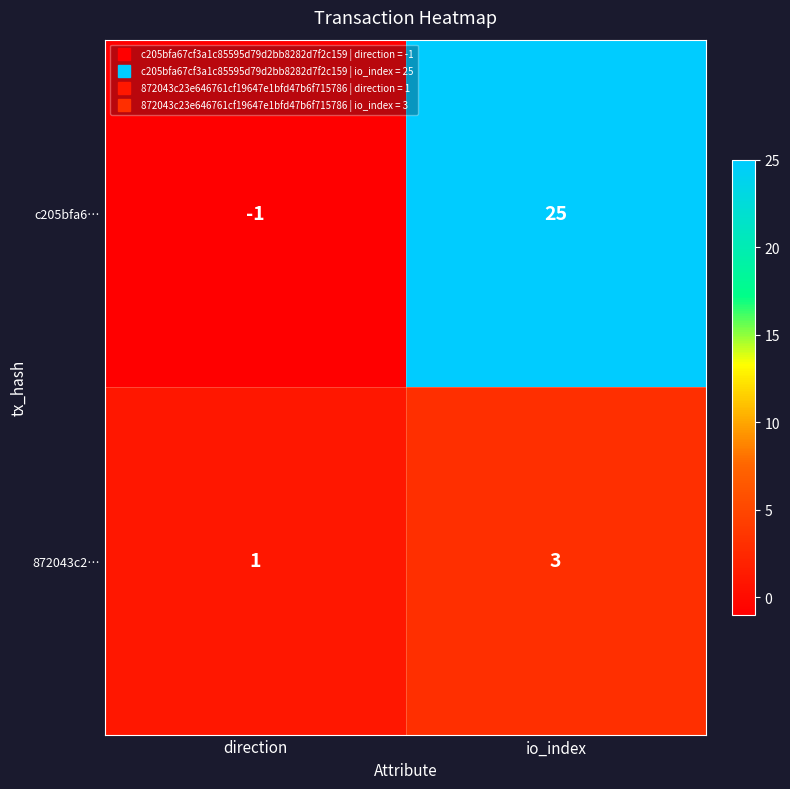

Between direction and io_index, which series saw the biggest shift?

c205bfa6…